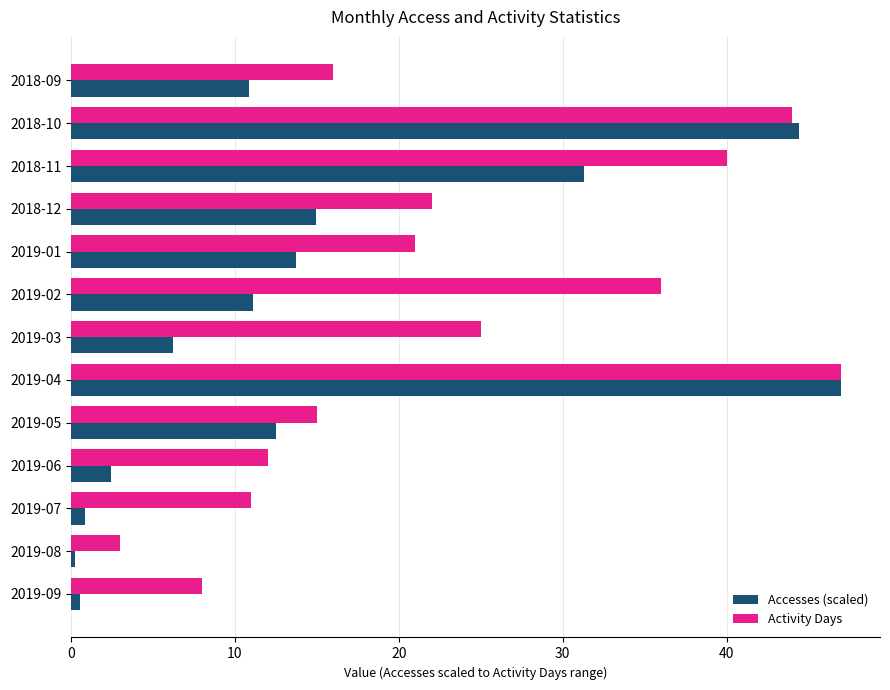

What is the average value of the Activity Days series?

23.1